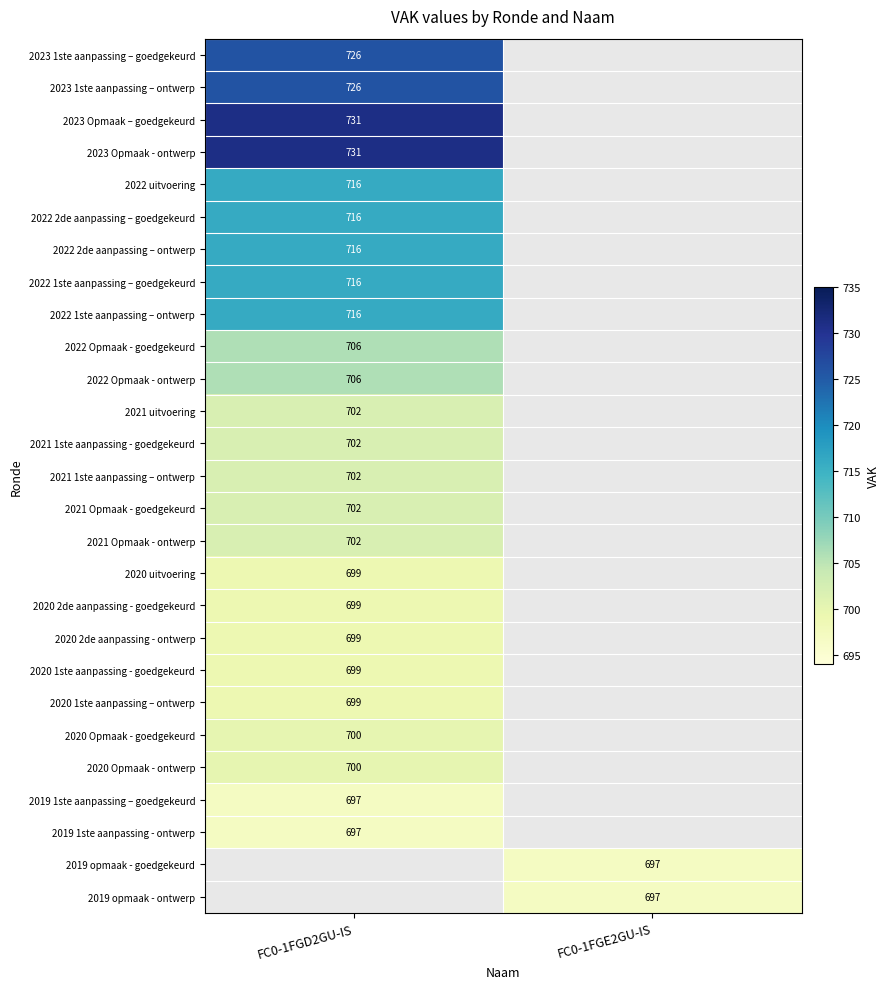

Which category has the highest value across all series?

FC0-1FGD2GU-IS